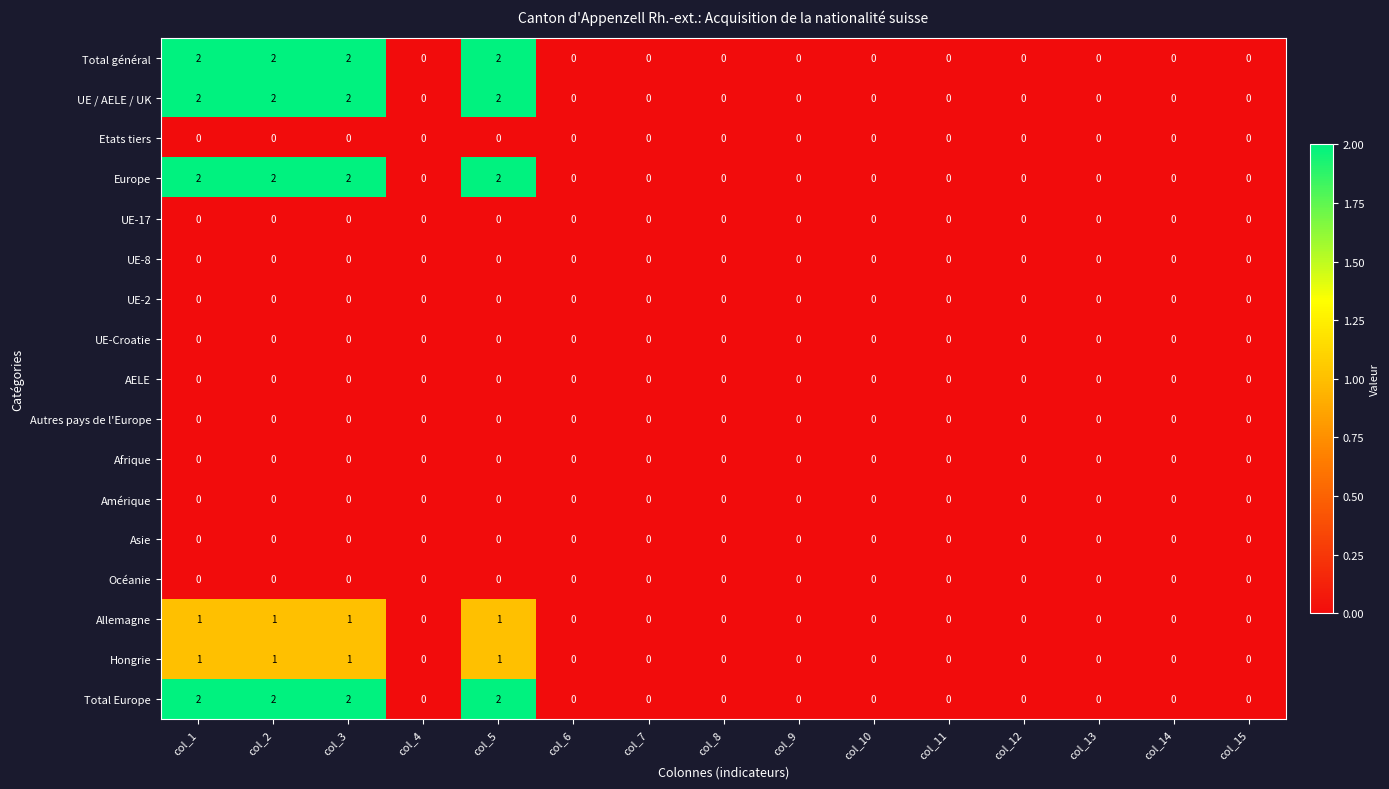

True or false: Total général has a value of 0 at col_11.

True